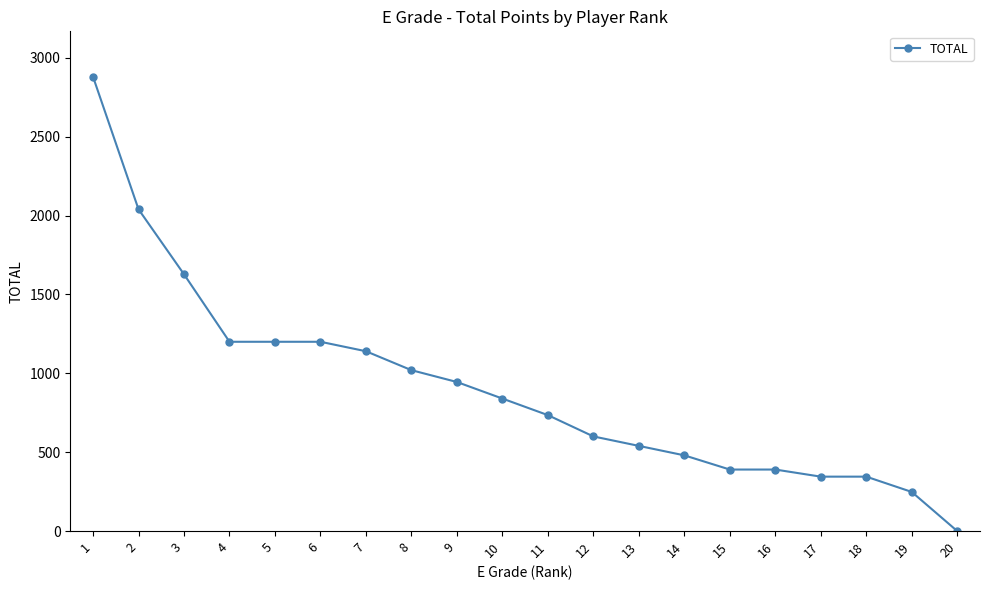

Reading left to right, what are all the values shown in this chart?

1=2880	2=2040	3=1628	4=1200	5=1200	6=1200	7=1140	8=1020	9=945	10=840	11=735	12=600	13=540	14=480	15=390	16=390	17=345	18=345	19=248	20=0